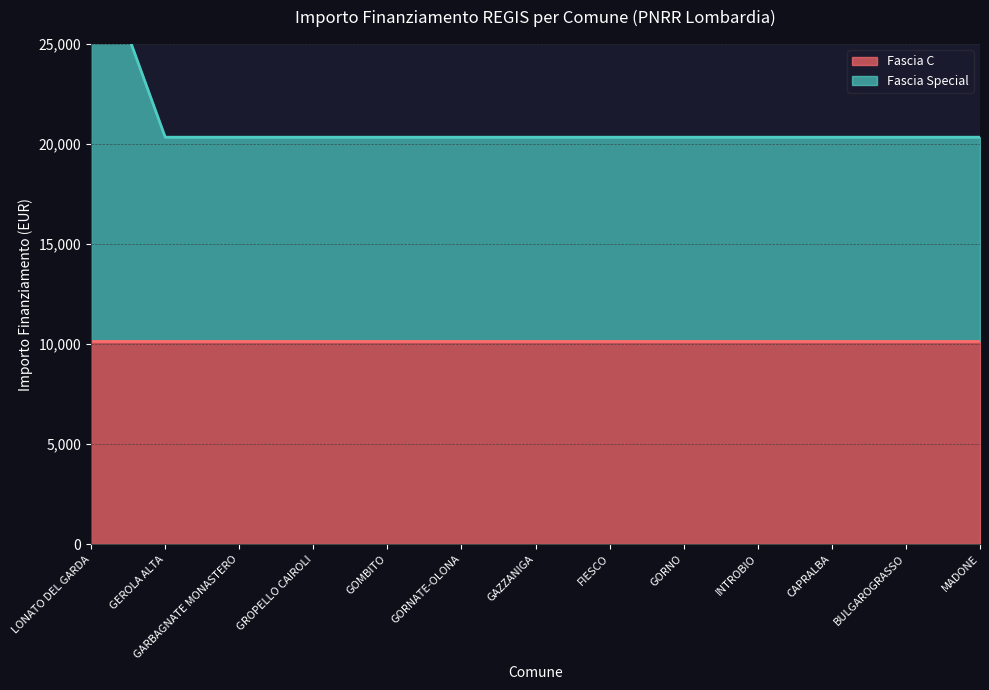

Does the chart have visible grid lines?

Yes